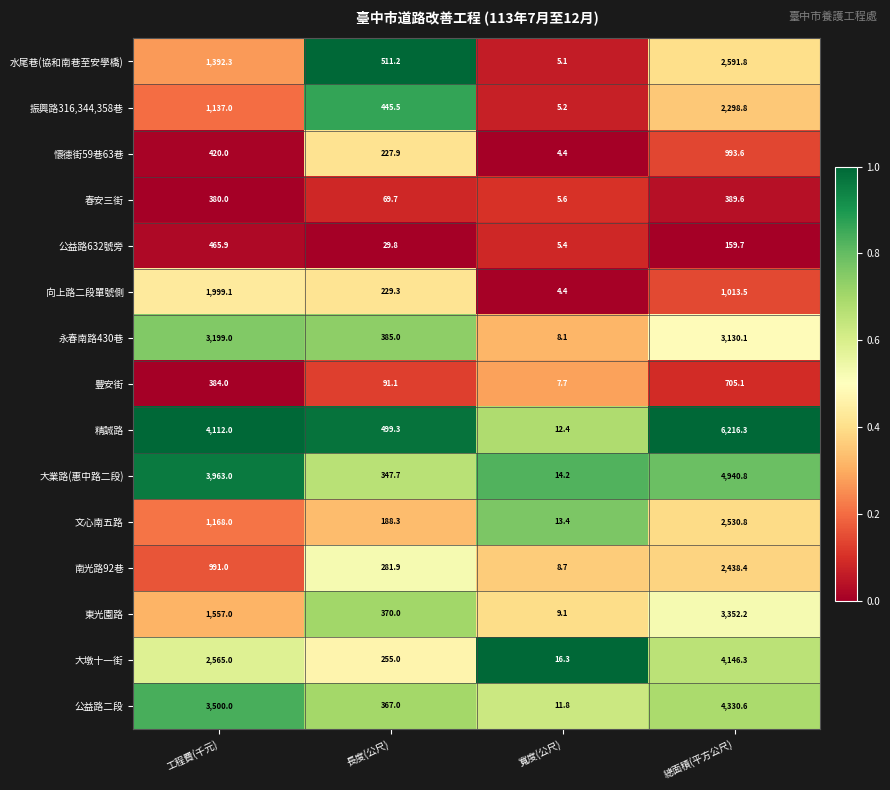

List the series in order of their peak value, highest first.

精誠路, 大業路(惠中路二段), 公益路二段, 大墩十一街, 東光園路, 永春南路430巷, 水尾巷(協和南巷至安學橋), 文心南五路, 南光路92巷, 振興路316,344,358巷, 向上路二段單號側, 懷德街59巷63巷, 豐安街, 公益路632號旁, 春安三街